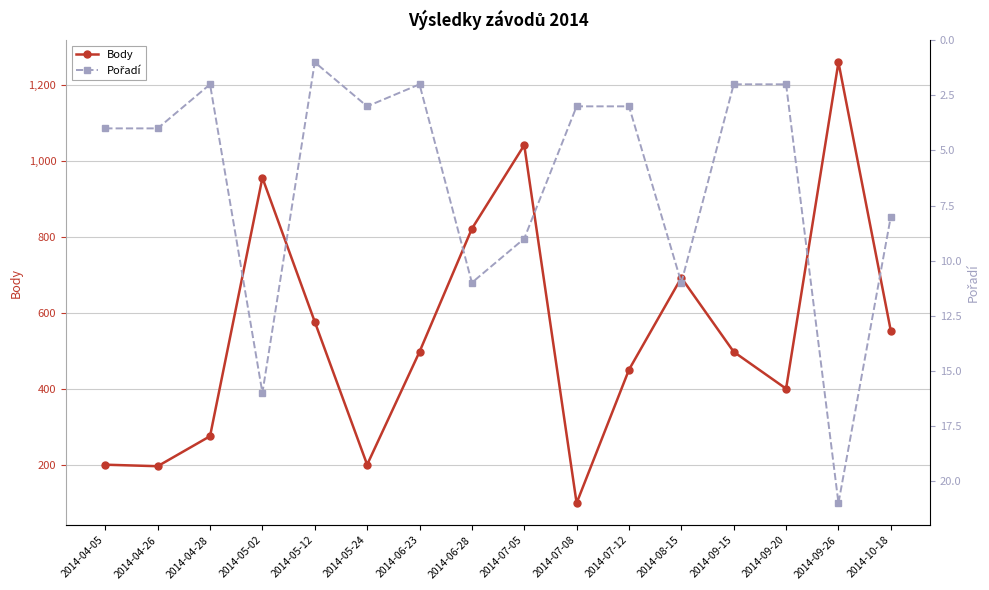

Reading left to right, extract all data points from this chart.

Body: 202	198	277	957	578	202	499	823	1043	101	452	694	499	402	1261	554
Pořadí: 4	4	2	16	1	3	2	11	9	3	3	11	2	2	21	8